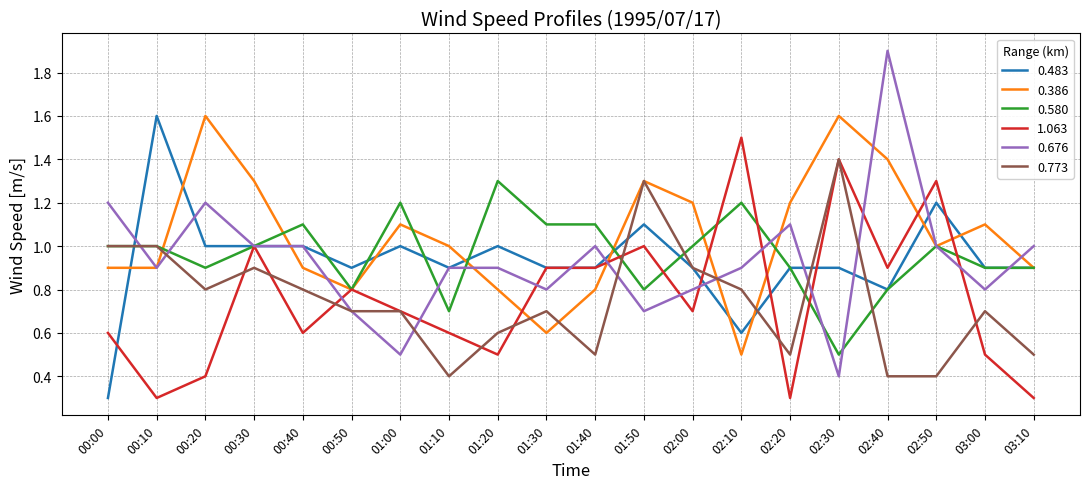

True or false: 0.386 has more than 2 points higher than both neighbors.

True